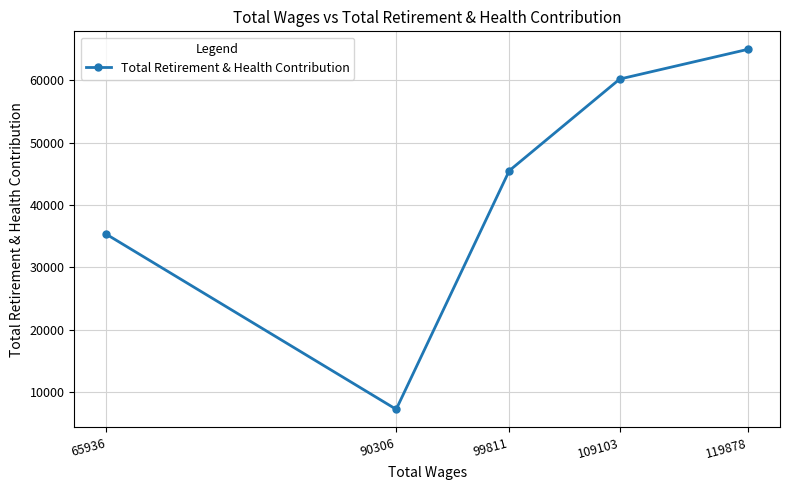

What is the sum of all values?

213335